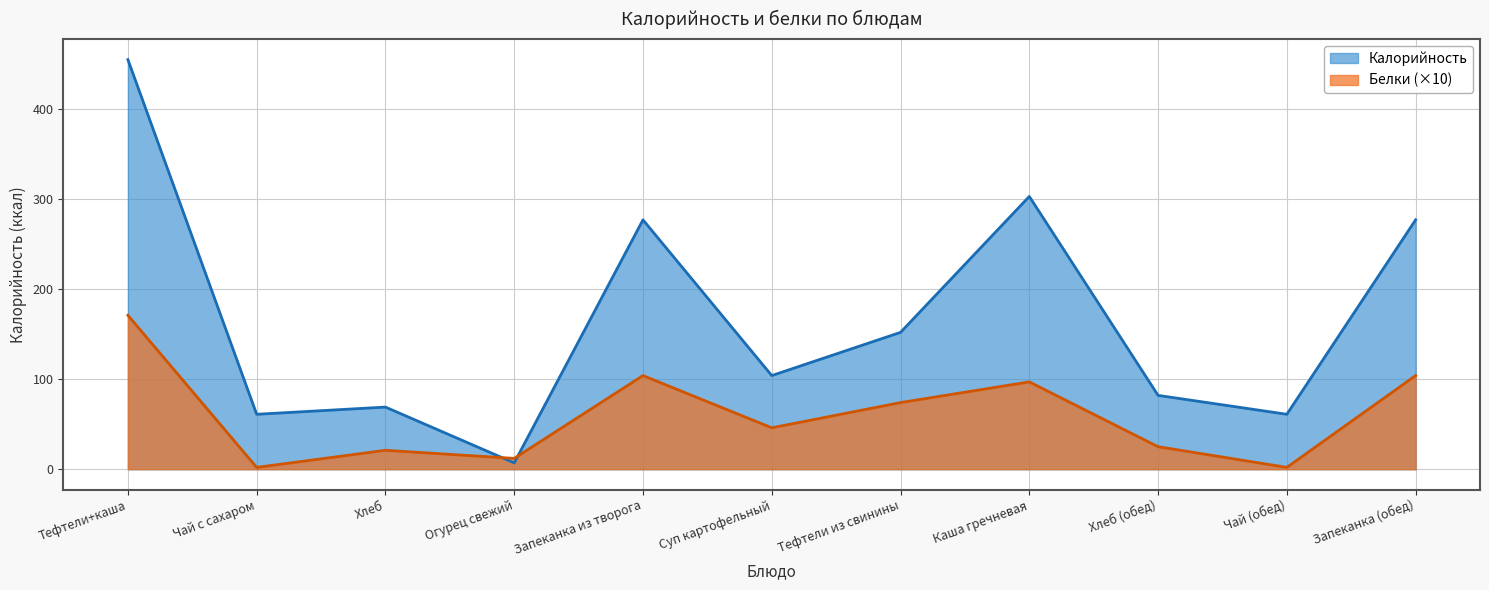

What is the minimum value for Калорийность?

7